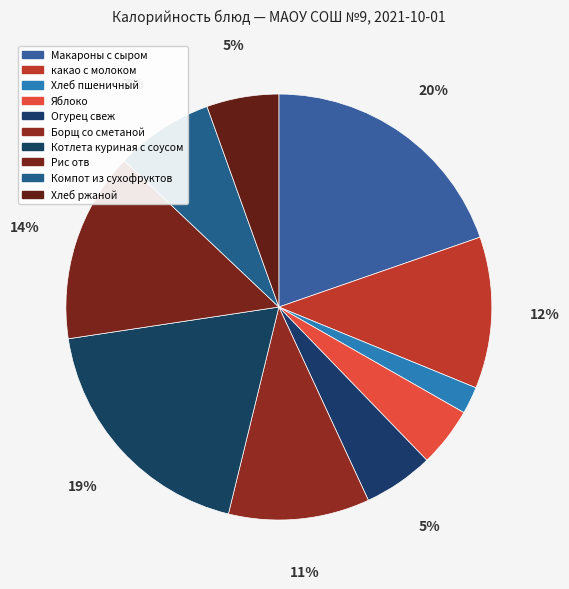

What is the change in value from Хлеб пшеничный to Борщ со сметаной?

+109